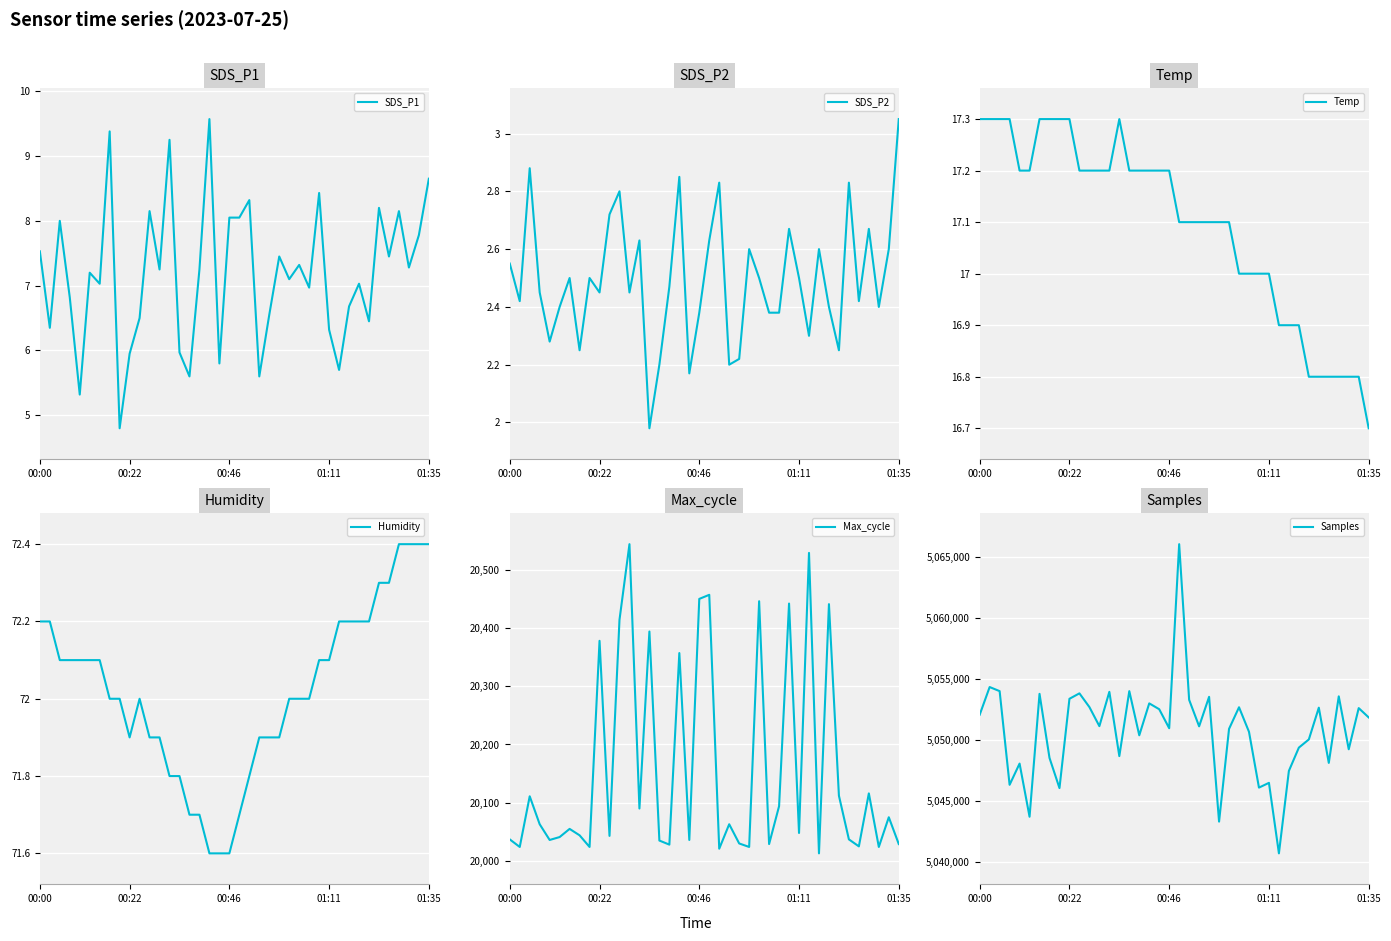

True or false: Temp and Humidity intersect in this chart.

False